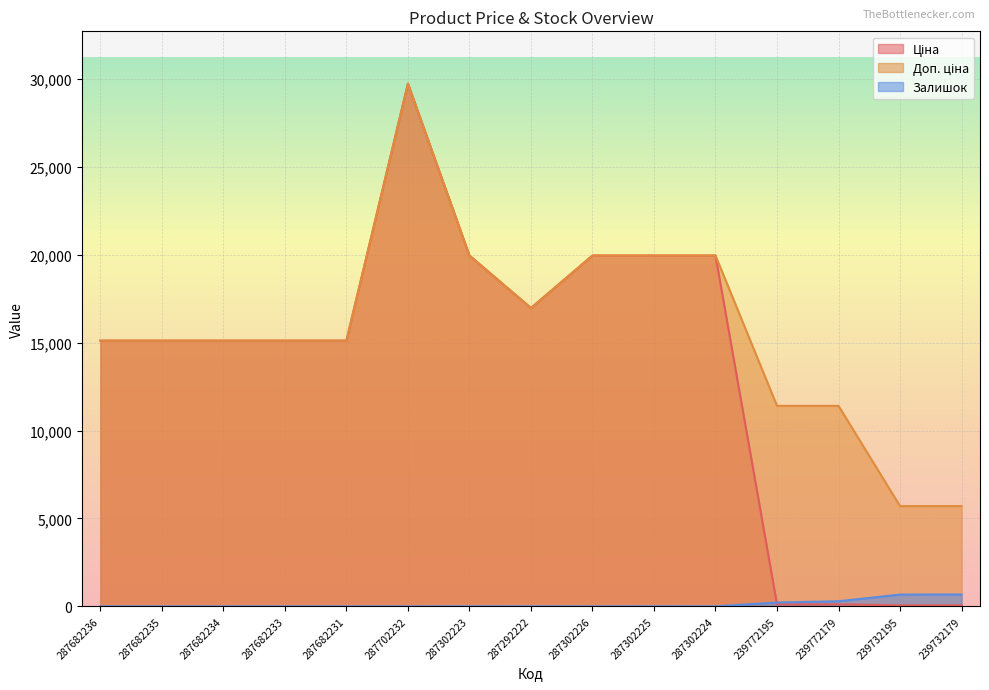

What is the lowest value of the Ціна series?

57.0